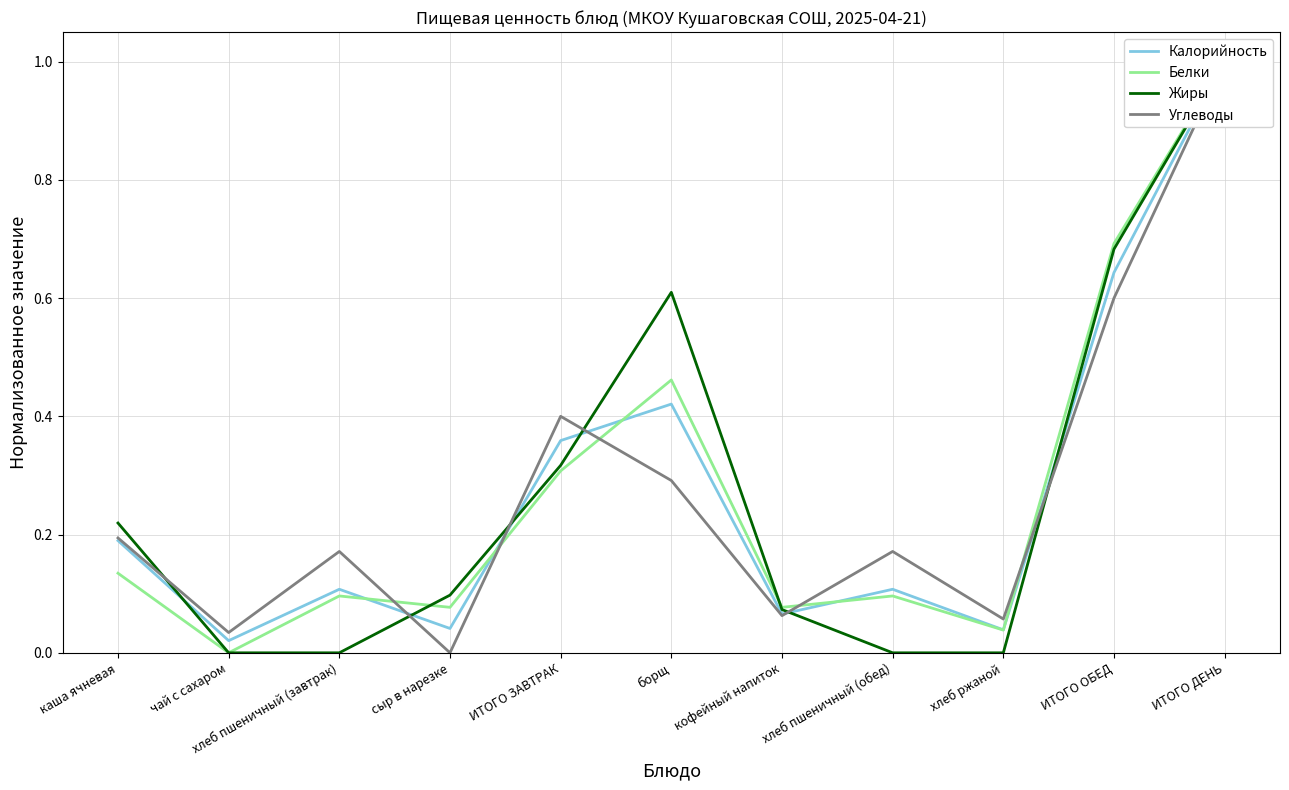

What is the highest value of the Углеводы series?

1.0